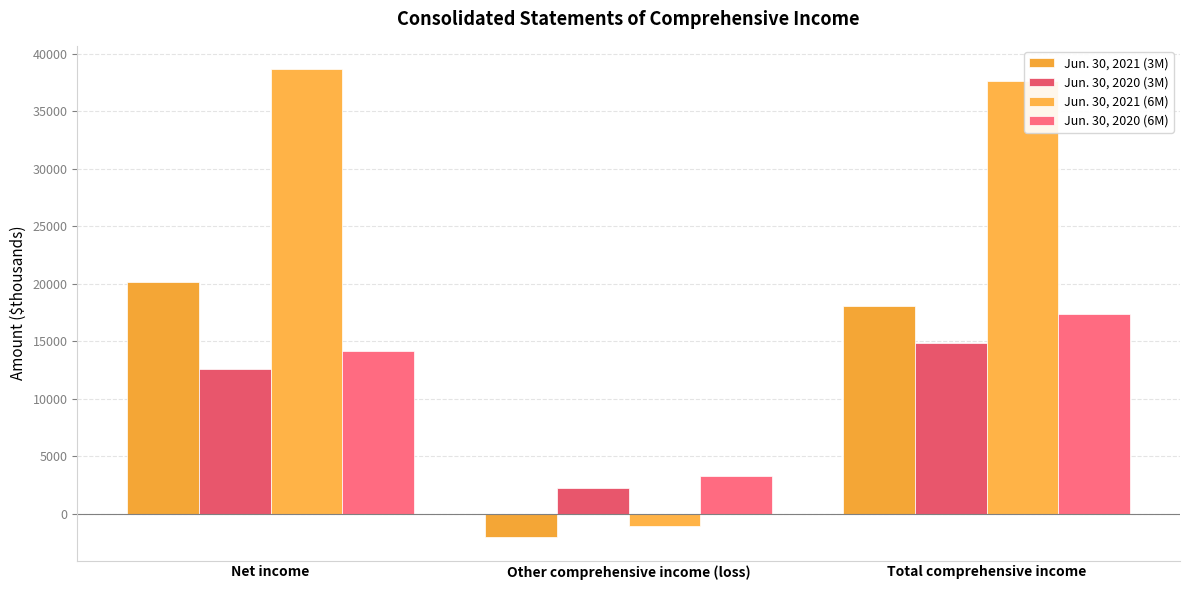

What is the difference between the second highest and minimum values in the Jun. 30, 2020 (6M) series?

10828